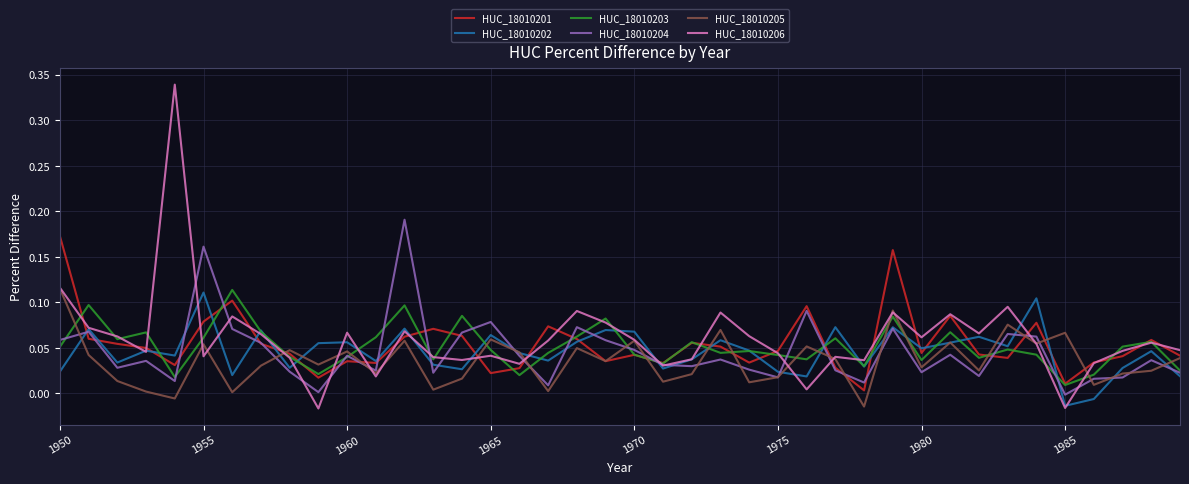

Which series has the widest spread of values?

HUC_18010206